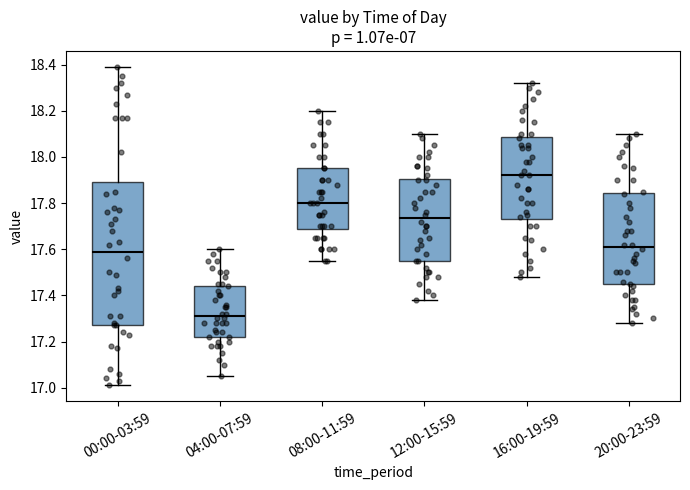

Reading left to right, transcribe this box plot: for each box, give where its median line is, the range the box spans, and where its two whiskers end, as read against the y-axis. The values are not printed on the chart, so give them approximately, as read against the axis.

00:00-03:59: median 17.60, box 17.28 to 17.90, whiskers 17.02 to 18.40
04:00-07:59: median 17.32, box 17.22 to 17.44, whiskers 17.06 to 17.60
08:00-11:59: median 17.80, box 17.68 to 17.96, whiskers 17.56 to 18.20
12:00-15:59: median 17.74, box 17.56 to 17.90, whiskers 17.38 to 18.10
16:00-19:59: median 17.92, box 17.74 to 18.08, whiskers 17.48 to 18.32
20:00-23:59: median 17.62, box 17.44 to 17.84, whiskers 17.28 to 18.10